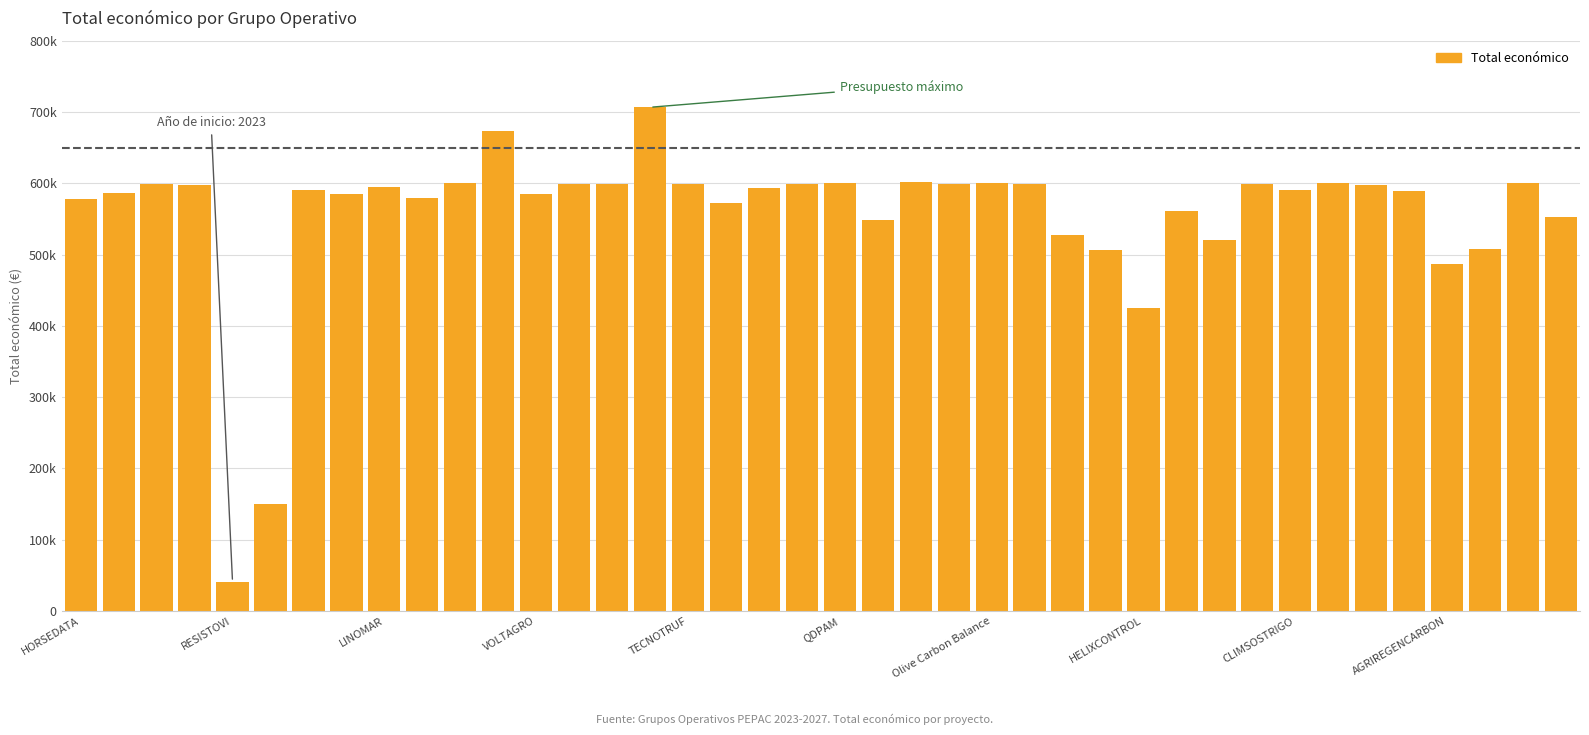

What is the difference between the second highest and minimum values?

631931